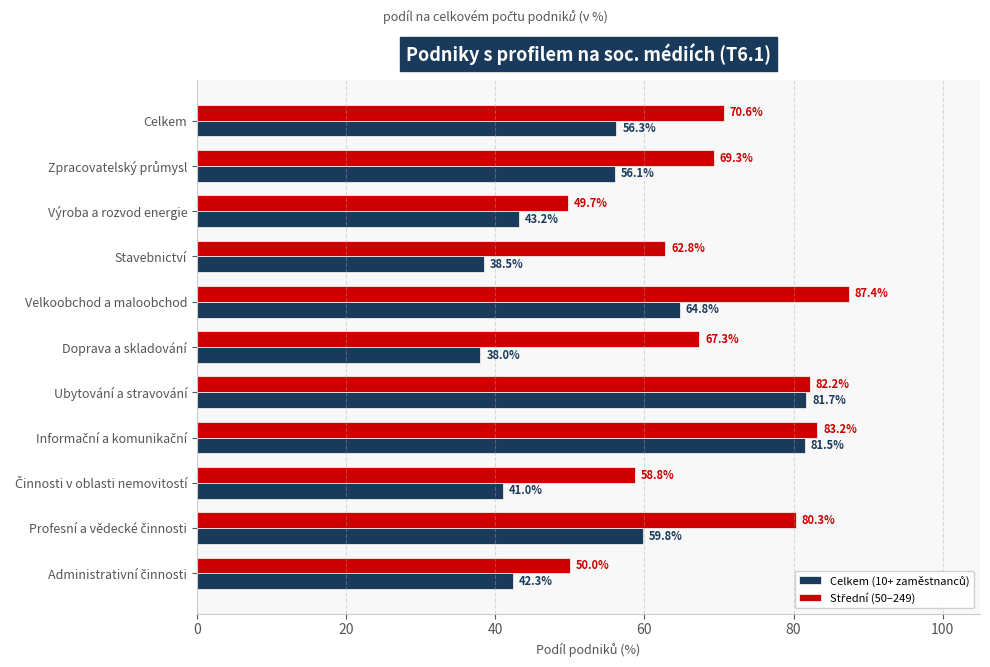

At how many categories does at least one series exceed 38?

11